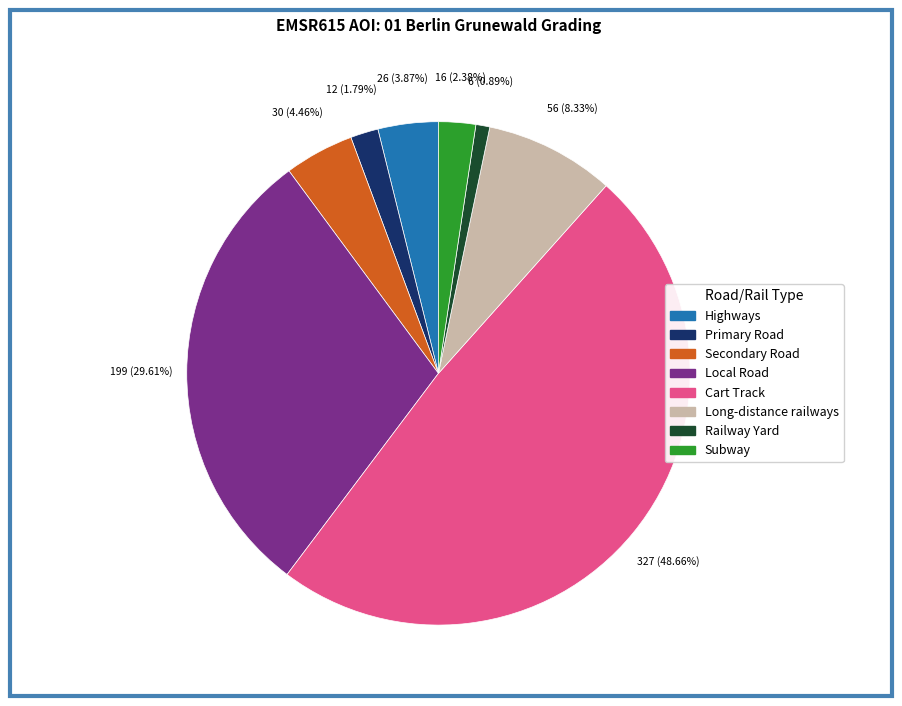

Is it true that Subway is 2% of the pie?

True